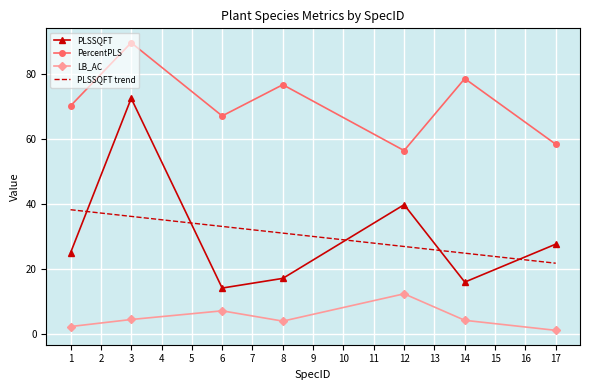

What is the minimum value for PercentPLS?

56.4